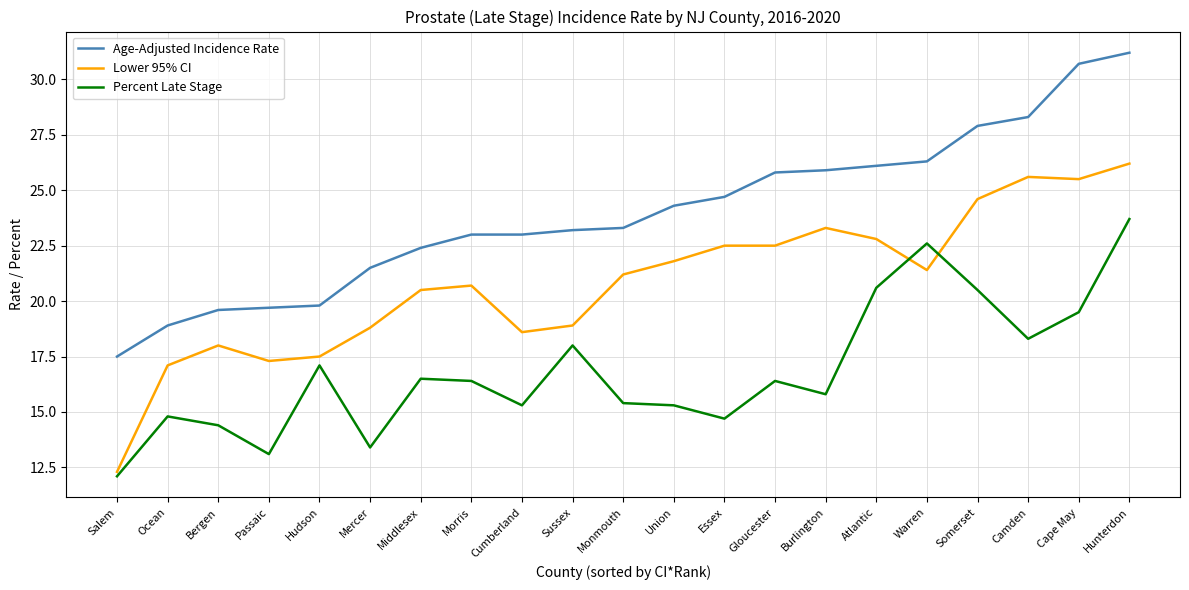

What is the highest value of the Age-Adjusted Incidence Rate series?

31.2